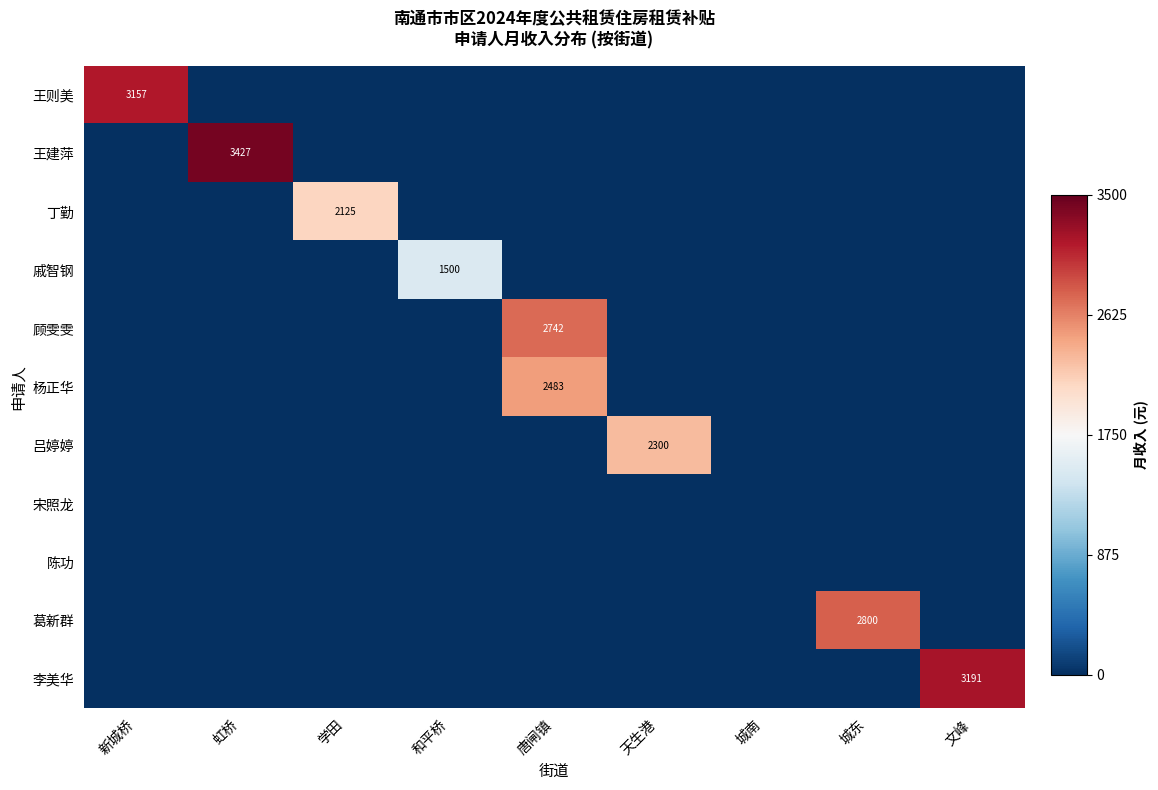

Count the number of categories in the chart.

9